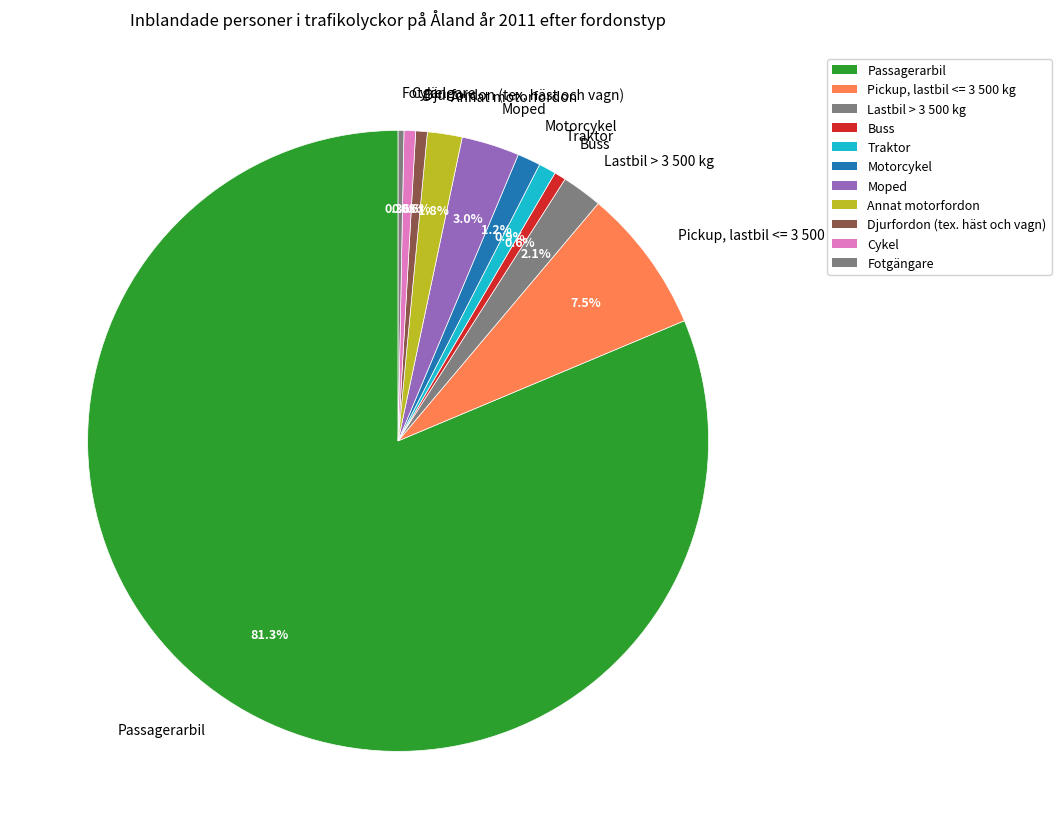

Do Buss and Lastbil > 3 500 kg together represent more than half of the pie?

No